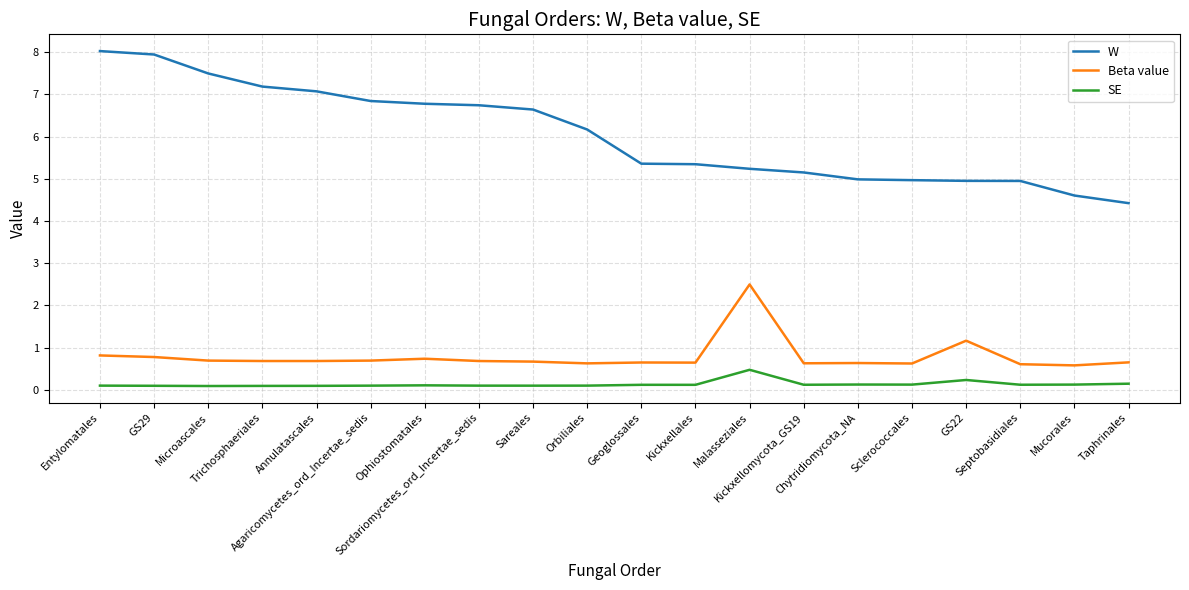

What is the difference between the second highest and minimum values in the SE series?

0.1